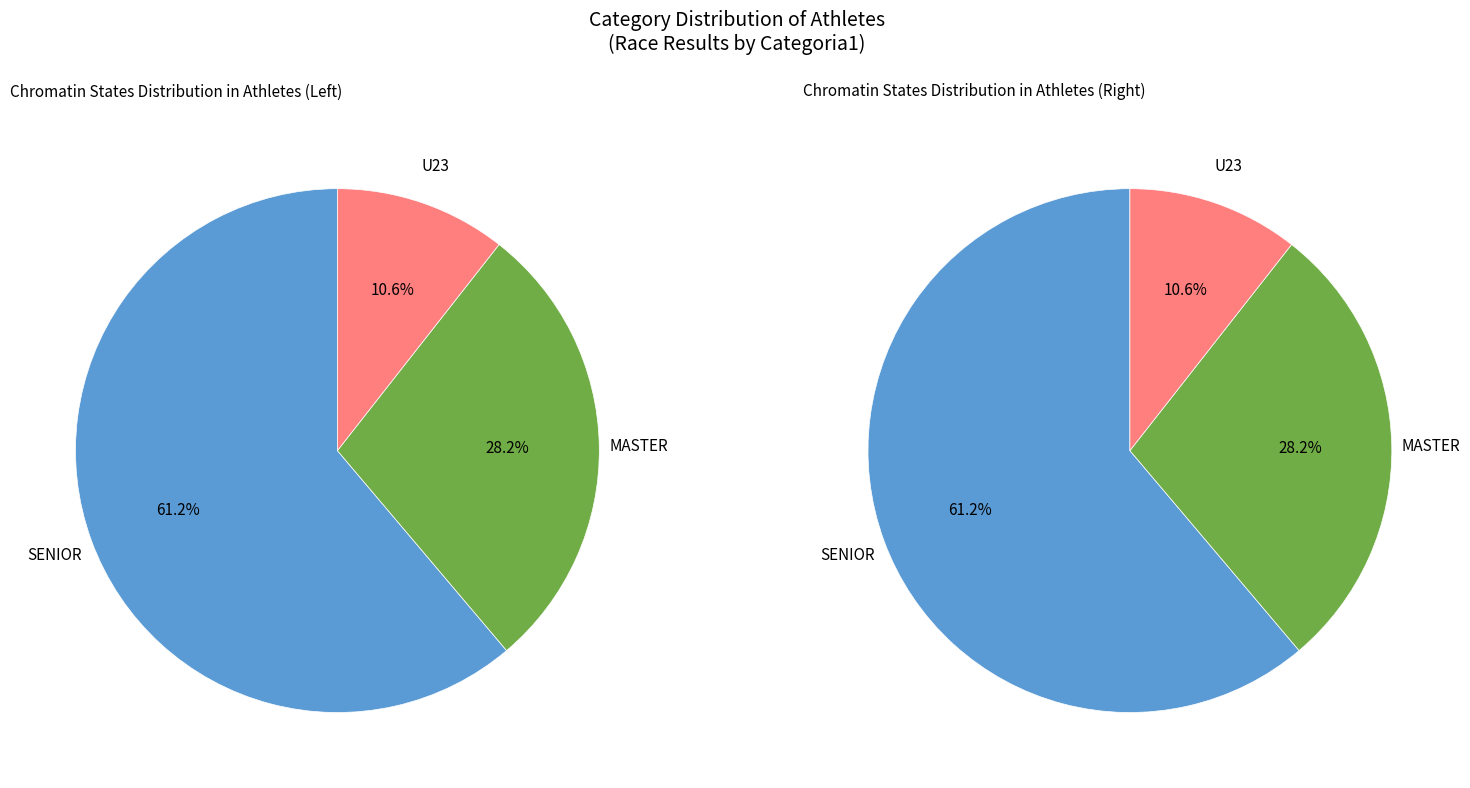

What percentage is the MASTER slice, to the nearest percent?

28%